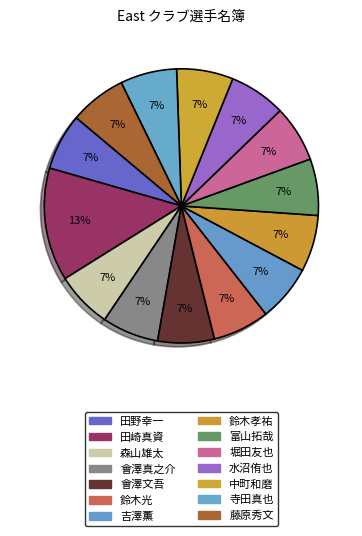

Is 會澤真之介 the majority of the pie?

No